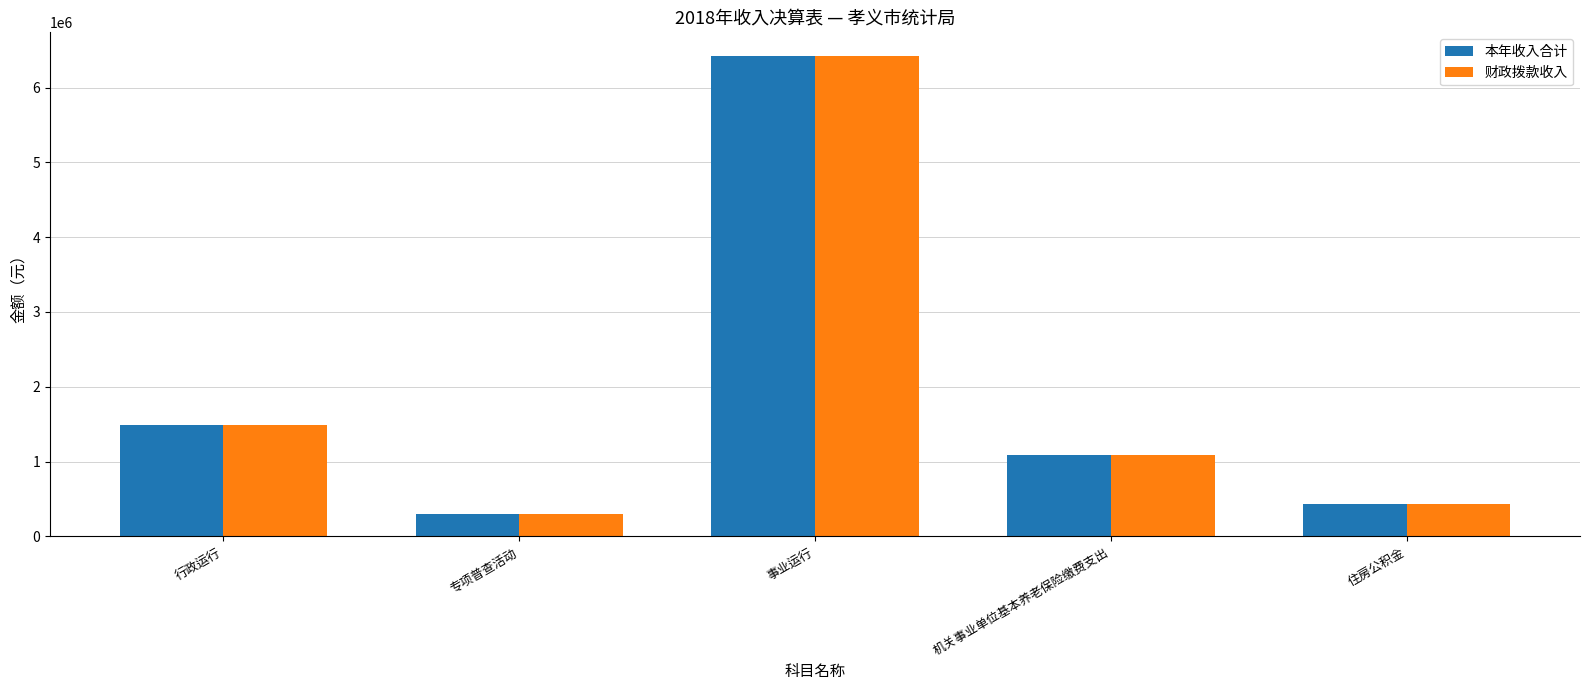

How many data points in 财政拨款收入 are less than 1089878?

2